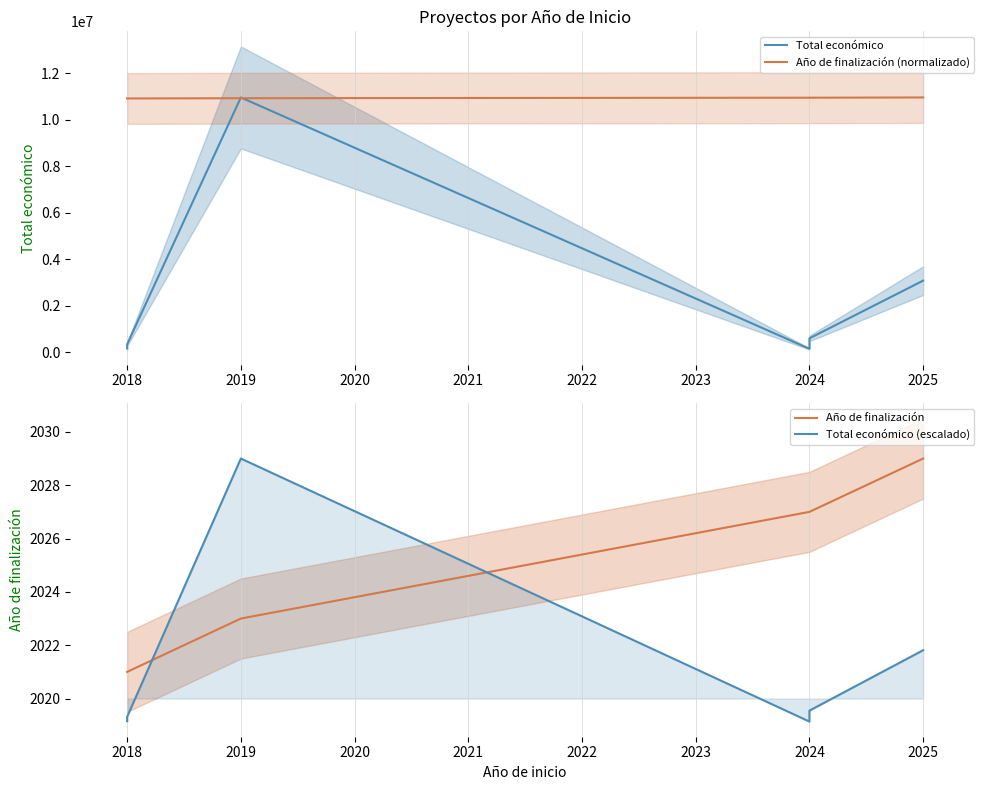

True or false: Año de finalización (normalizado) and Total económico (escalado) cross at least once.

False